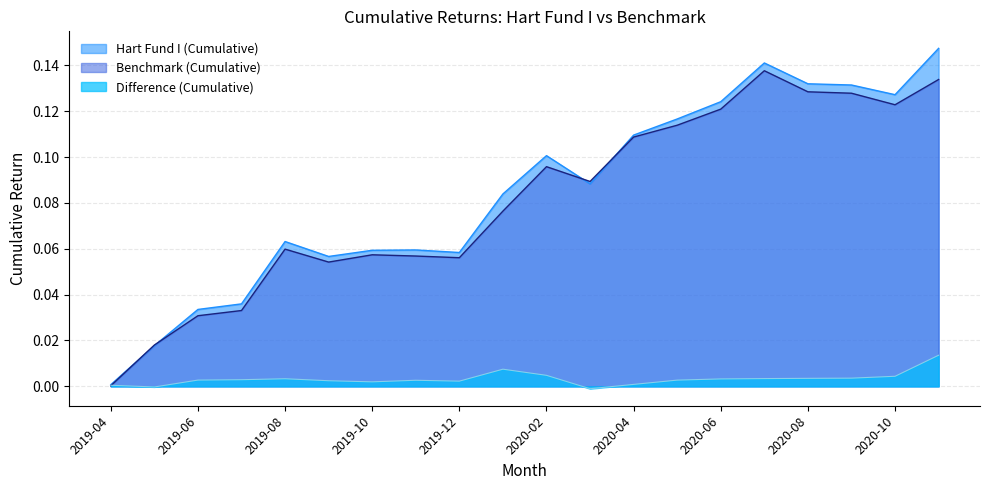

How many interior local peaks does the Benchmark (Cumulative) series have?

4